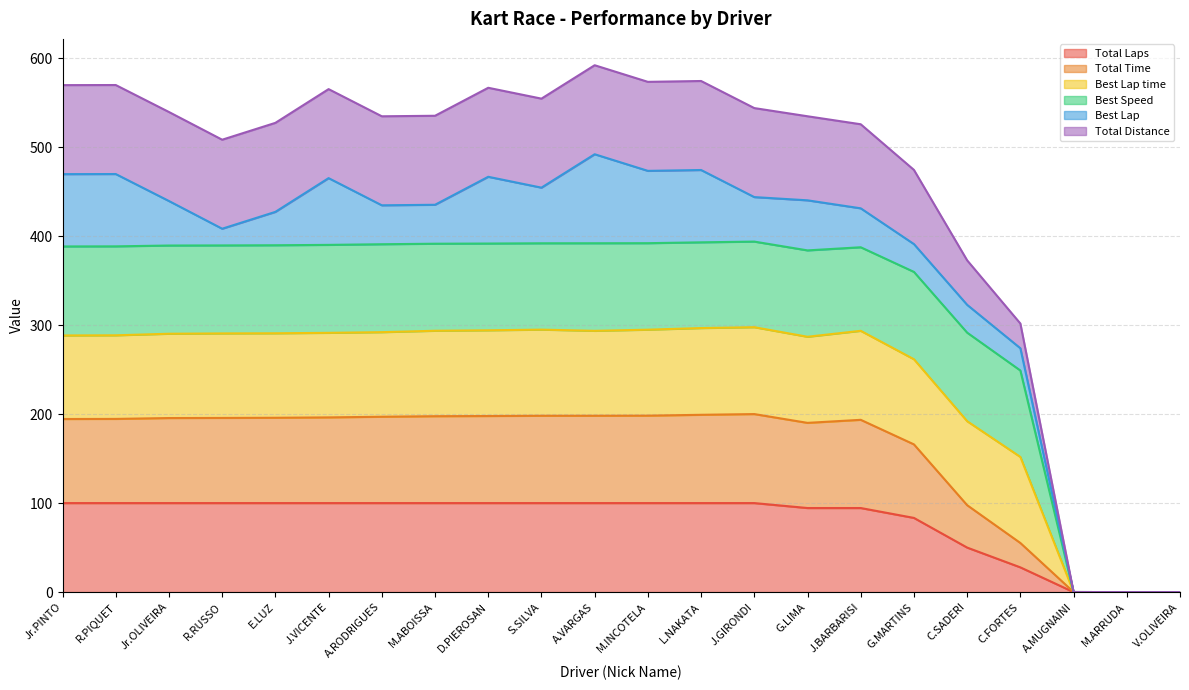

True or false: Total Laps and Total Distance cross at least once.

False